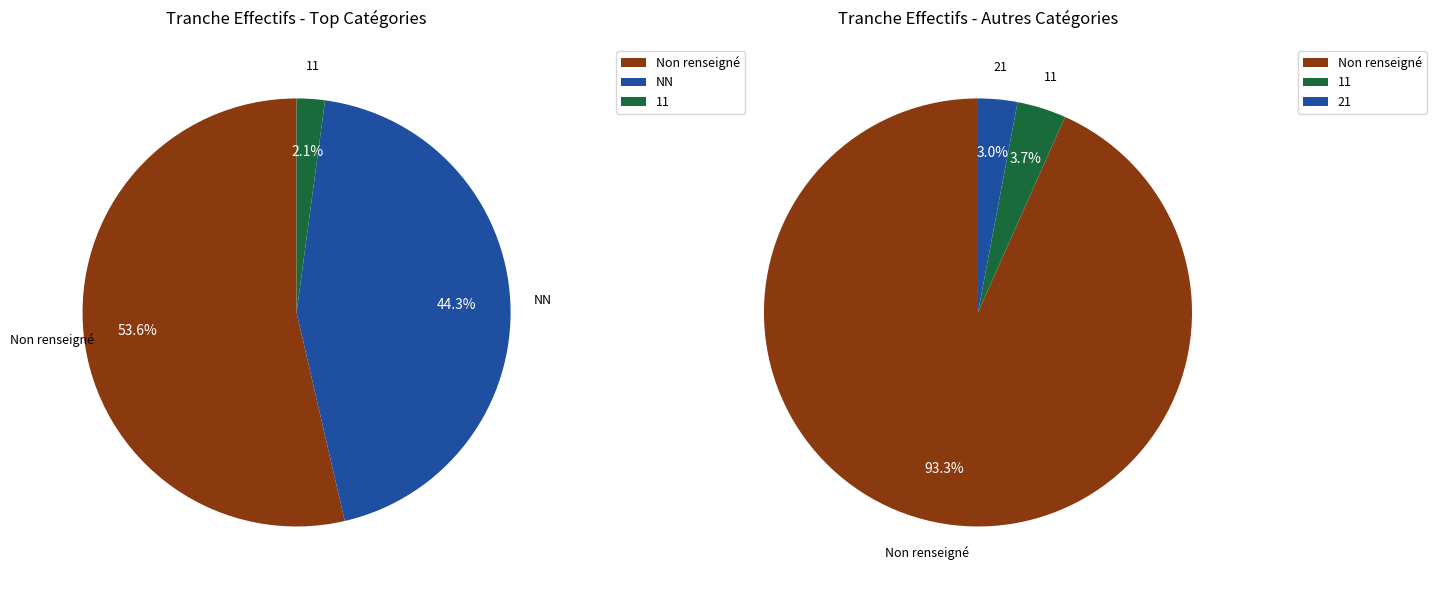

Count the number of slices in the pie.

6